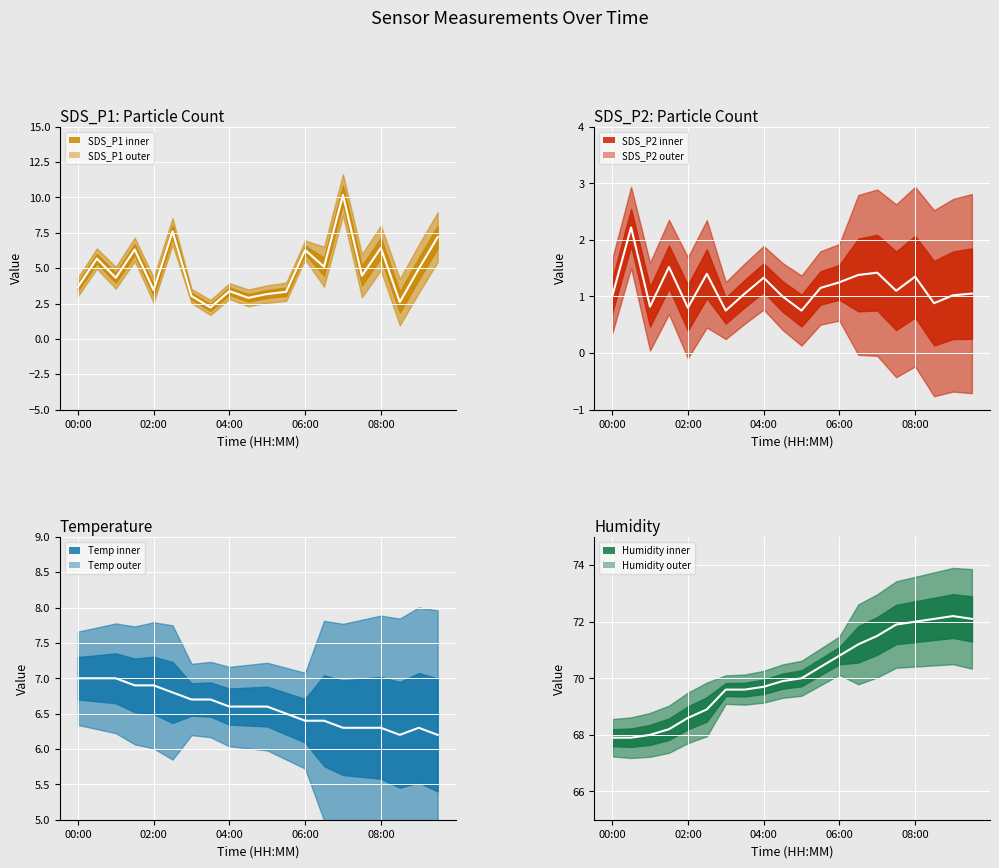

What is the difference between the maximum and minimum values in the Temp mean series?

0.8